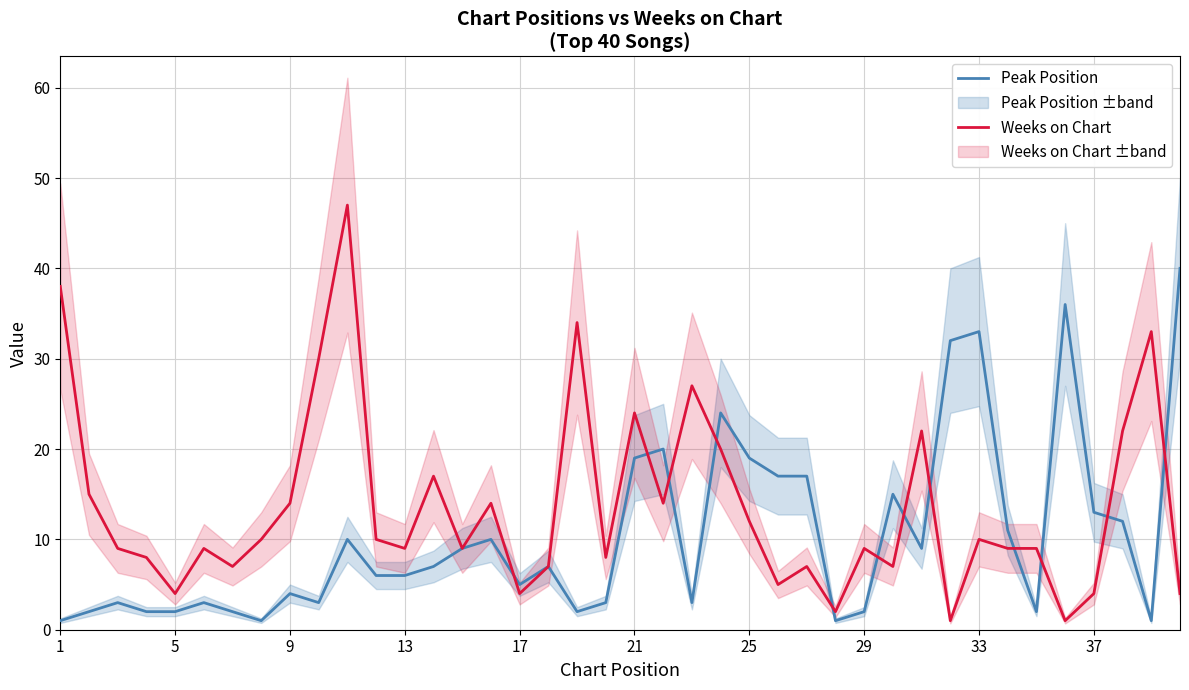

What are all the series names shown in the legend?

Peak Position, Weeks on Chart